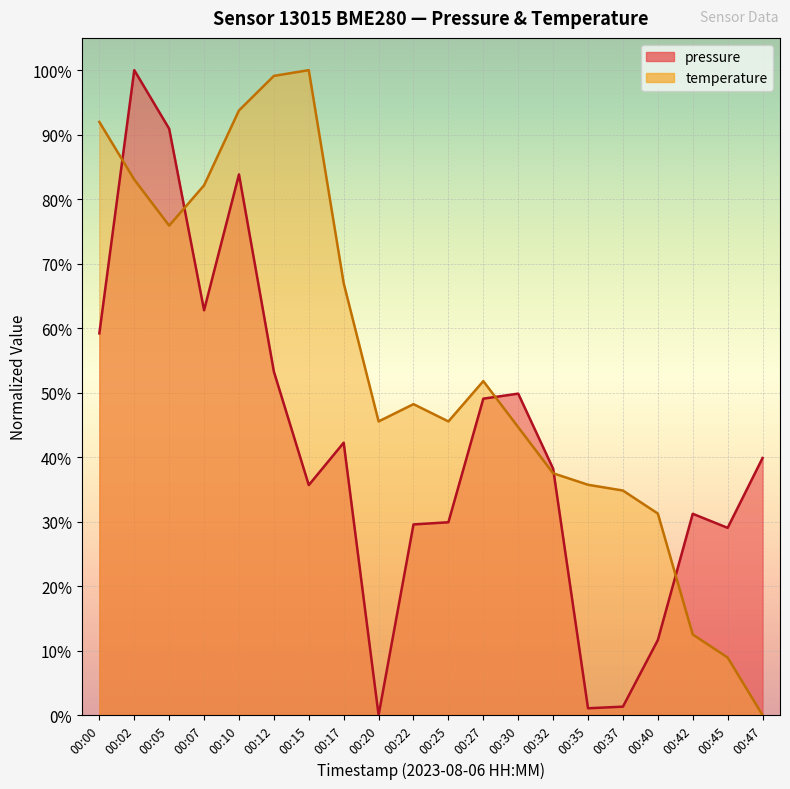

Reading left to right, list all the values displayed in this chart.

pressure: 0.6	1.0	0.9	0.6	0.8	0.5	0.4	0.4	0.0	0.3	0.3	0.5	0.5	0.4	0.0	0.0	0.1	0.3	0.3	0.4
temperature: 0.9	0.8	0.8	0.8	0.9	1.0	1.0	0.7	0.5	0.5	0.5	0.5	0.4	0.4	0.4	0.3	0.3	0.1	0.1	0.0